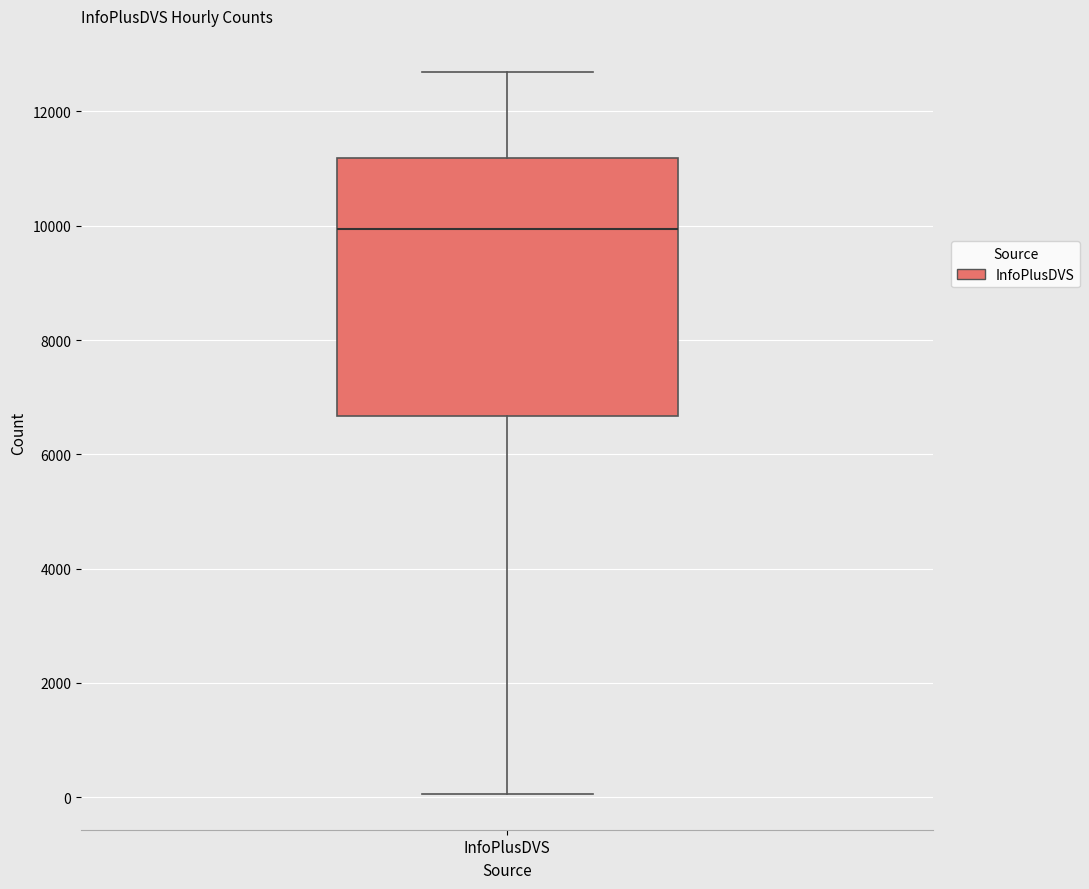

Where is the upper edge of the box for InfoPlusDVS on the y-axis? The values are not printed on the chart, so give them approximately, as read against the axis.

11200